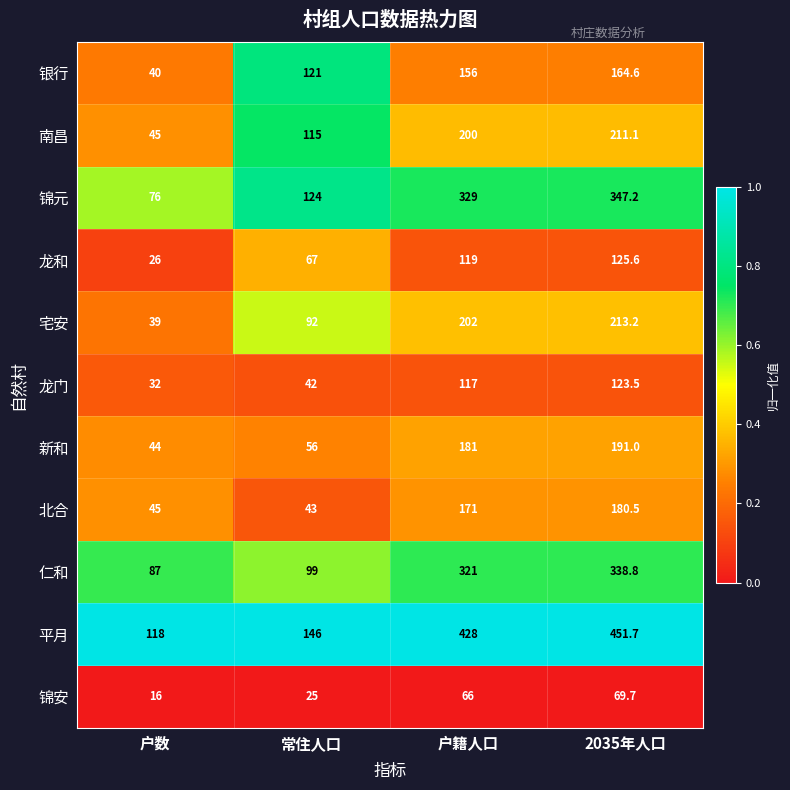

Rank the series by their maximum value, from highest to lowest.

平月, 锦元, 仁和, 宅安, 南昌, 新和, 北合, 银行, 龙和, 龙门, 锦安